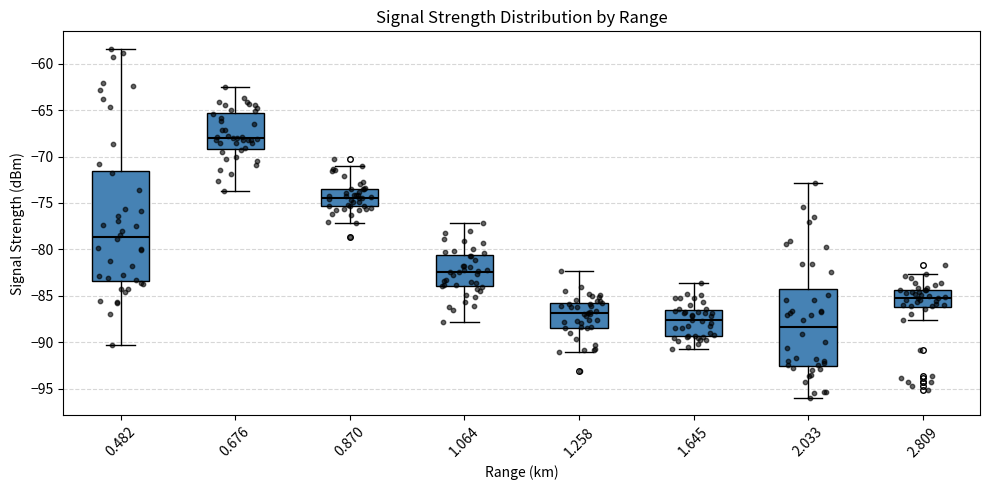

Reading left to right, transcribe this box plot: for each box, give where its median line is, the range the box spans, and where its two whiskers end, as read against the y-axis. The values are not printed on the chart, so give them approximately, as read against the axis.

0.482: median -78.5, box -83.5 to -71.5, whiskers -90.5 to -58.5
0.676: median -68.0, box -69.0 to -65.5, whiskers -73.5 to -62.5
0.870: median -74.5, box -75.5 to -73.5, whiskers -77.0 to -71.0
1.064: median -82.5, box -84.0 to -80.5, whiskers -88.0 to -77.0
1.258: median -87.0, box -88.5 to -85.5, whiskers -91.0 to -82.5
1.645: median -87.5, box -89.5 to -86.5, whiskers -90.5 to -83.5
2.033: median -88.5, box -92.5 to -84.5, whiskers -96.0 to -73.0
2.809: median -85.0, box -86.0 to -84.5, whiskers -87.5 to -82.5